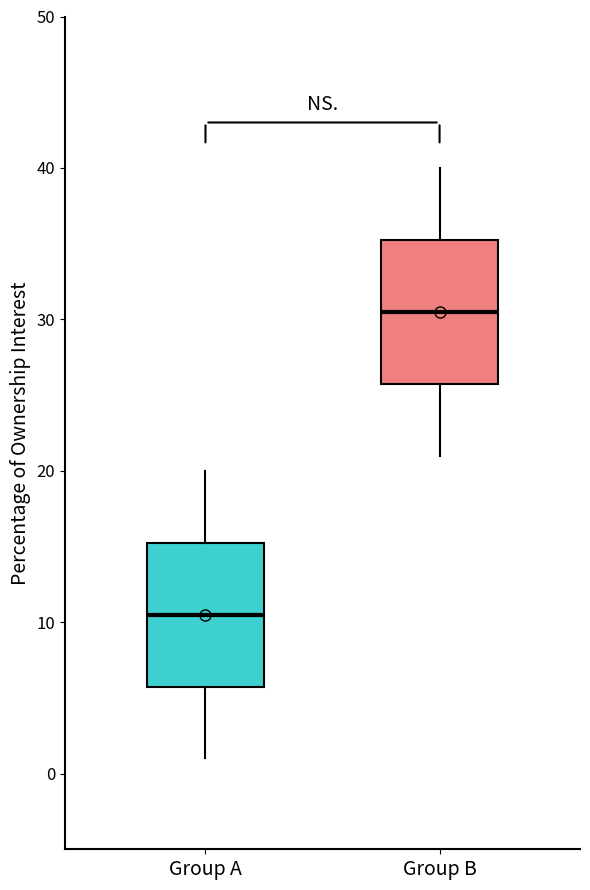

Which box's median line is the highest?

Group B